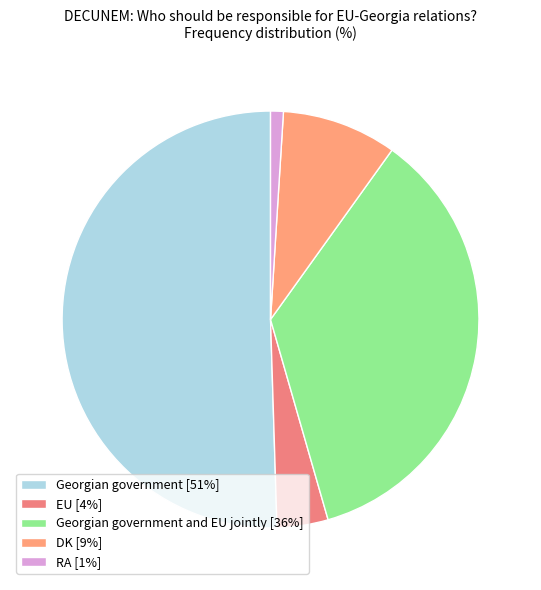

How many segments does this pie chart have?

5